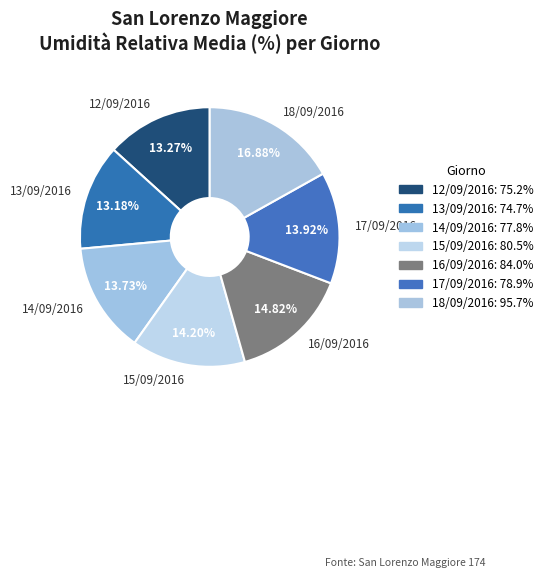

Is 13/09/2016 the majority of the pie?

No